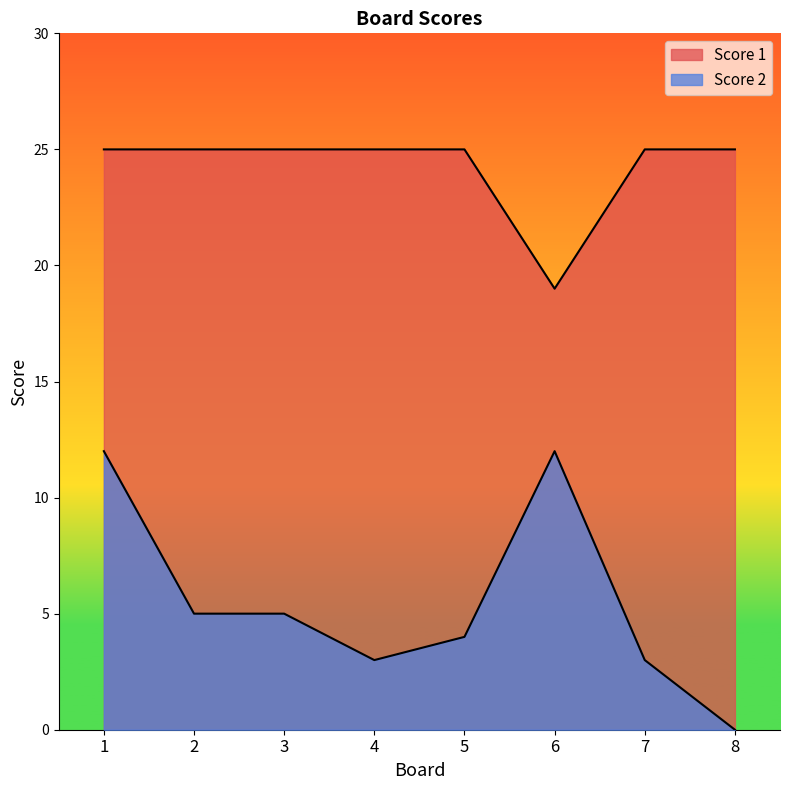

True or false: Score 2 has more than 1 interior local peaks.

False